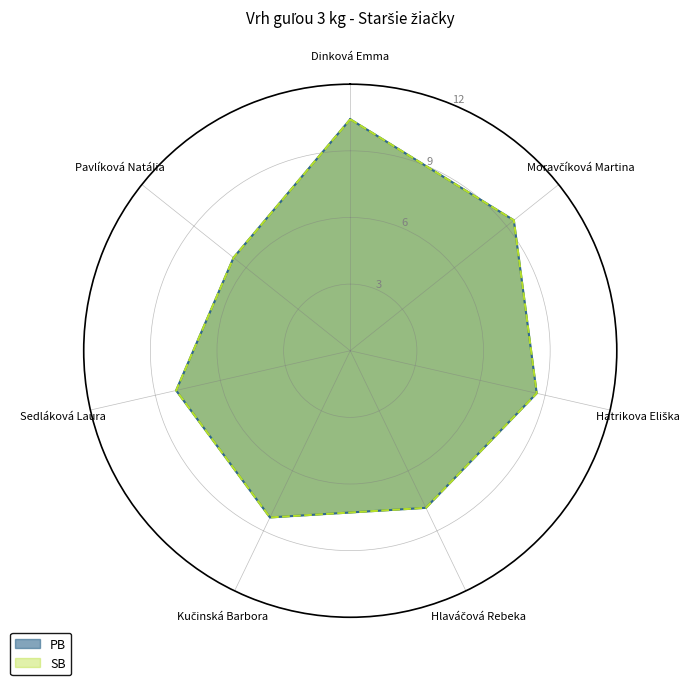

Reading left to right, what are all the values shown in this chart?

PB: Dinková Emma=10.4	Moravčíková Martina=9.4	Hatrikova Eliška=8.6	Hlaváčová Rebeka=7.8	Kučinská Barbora=8.3	Sedláková Laura=8.0	Pavlíková Natália=6.7
SB: Dinková Emma=10.4	Moravčíková Martina=9.4	Hatrikova Eliška=8.6	Hlaváčová Rebeka=7.8	Kučinská Barbora=8.3	Sedláková Laura=8.0	Pavlíková Natália=6.7